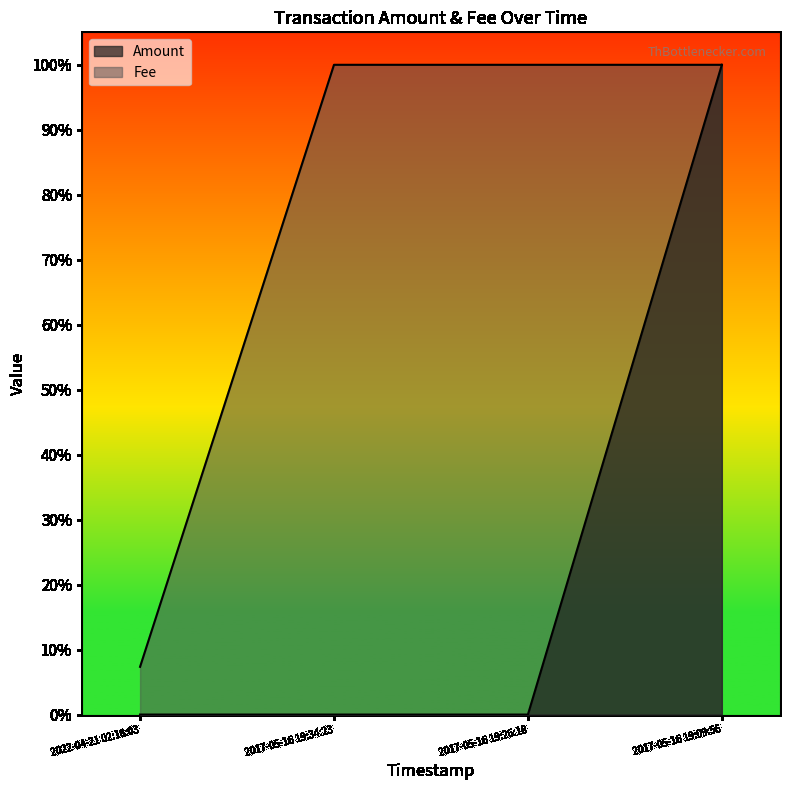

Which has a higher value, 2017-05-16 19:09:56 or 2017-05-16 19:26:18?

2017-05-16 19:09:56